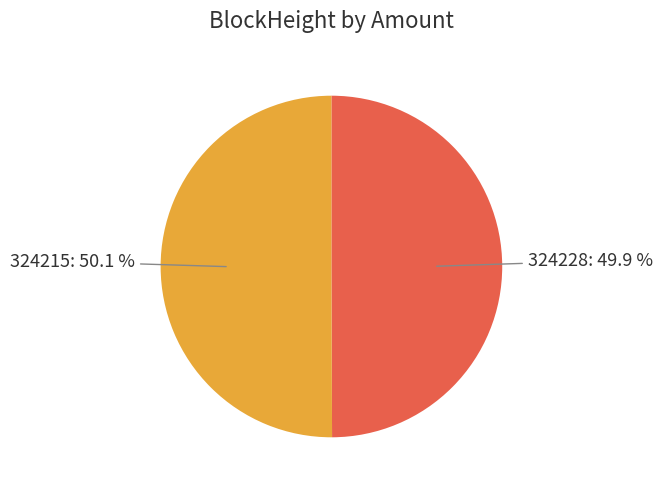

Approximately how many times larger is the value at 324215 compared to 324228?

1.0